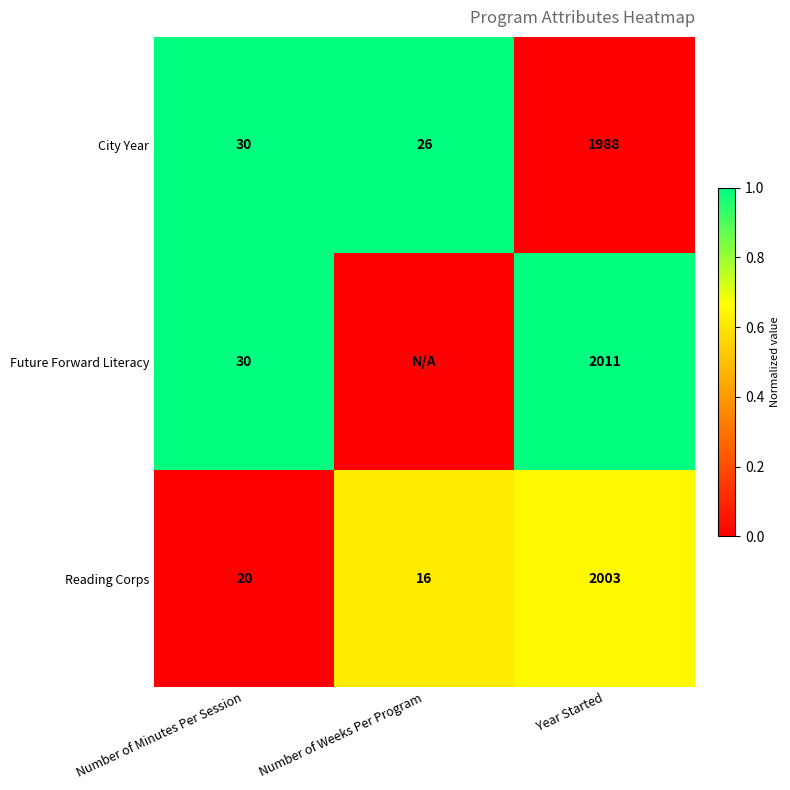

How many series are shown in this chart?

3